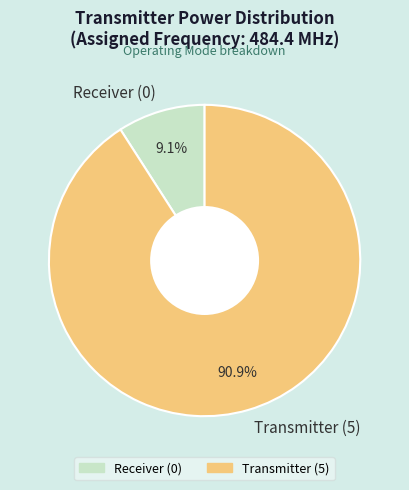

What is the smallest slice in the pie chart?

Receiver (0)